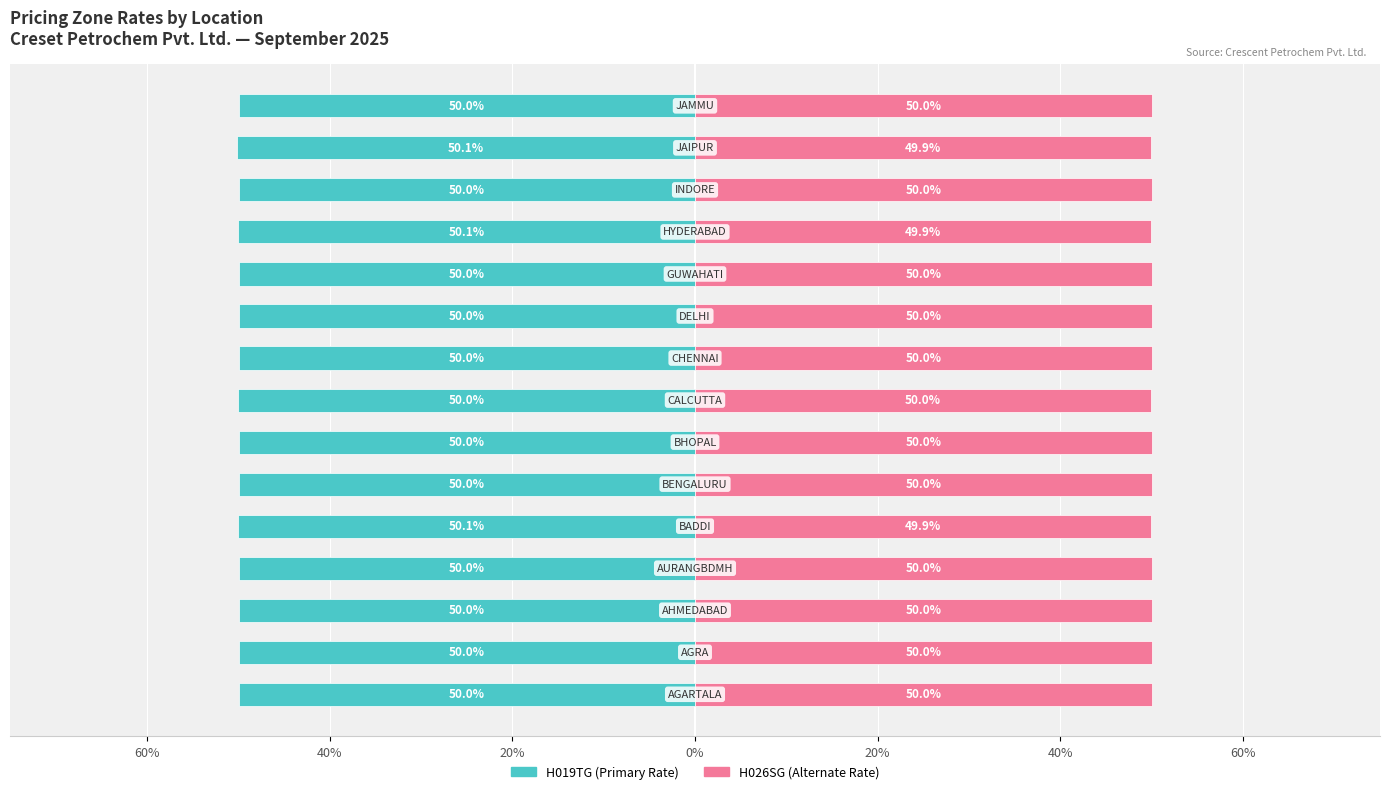

What is the sum of all H026SG (Renter-style) values?

750.2